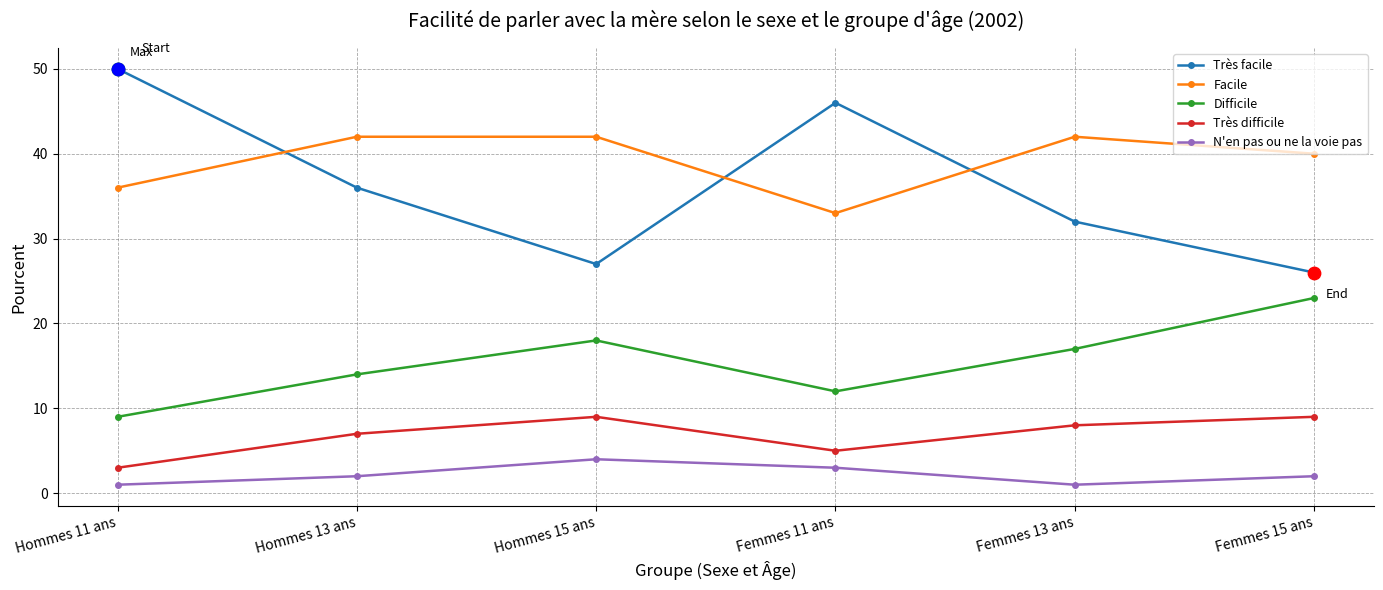

At how many categories does at least one series exceed 12?

6